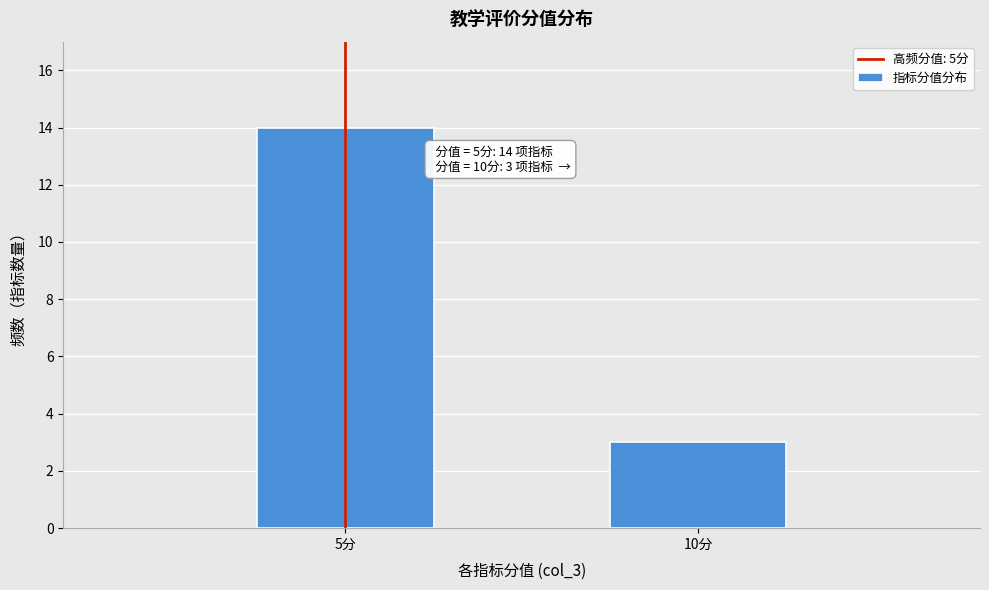

Reading left to right, transcribe all the data shown in this chart.

14	3